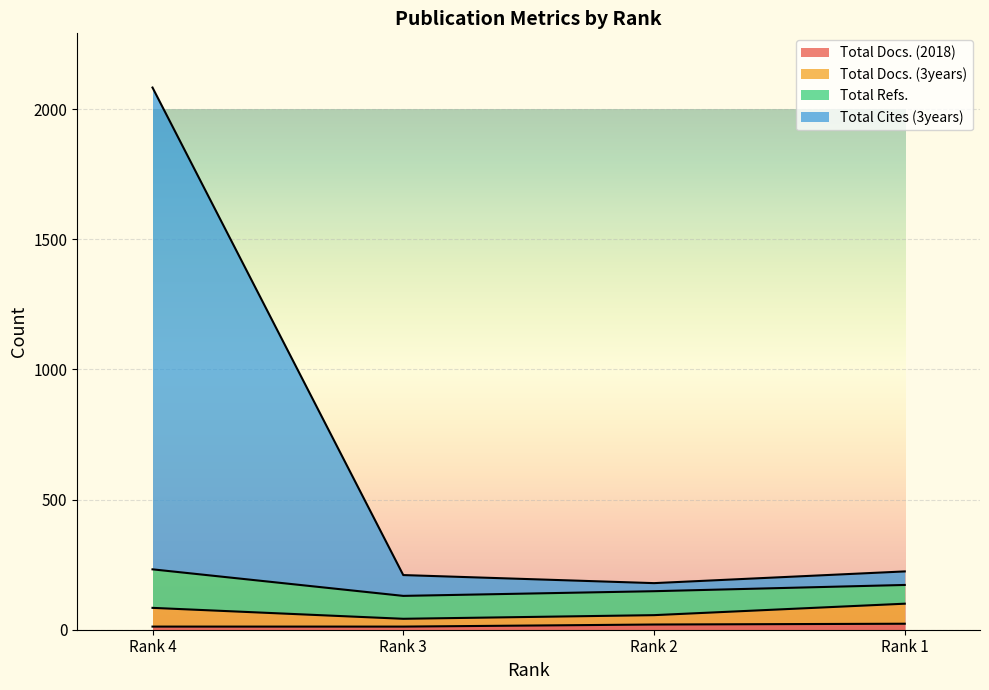

True or false: Total Docs. (2018) and Total Cites (3years) cross at least once.

False